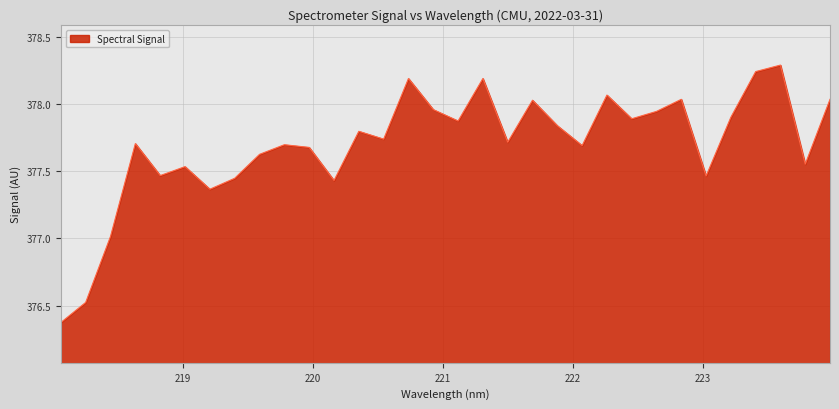

What is the difference between the maximum and minimum values?

1.9